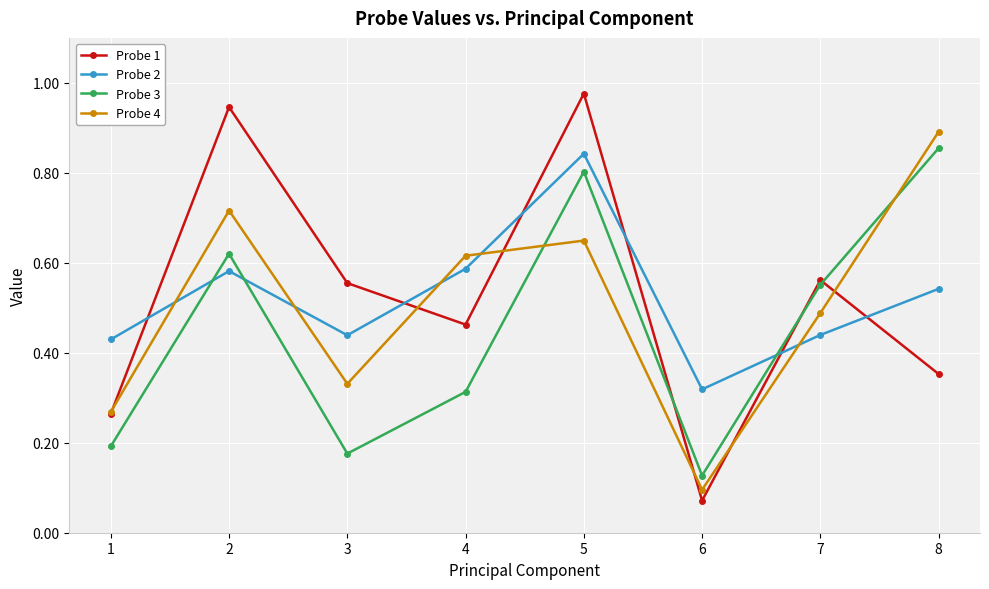

At which category does Probe 4 reach its first local valley?

3